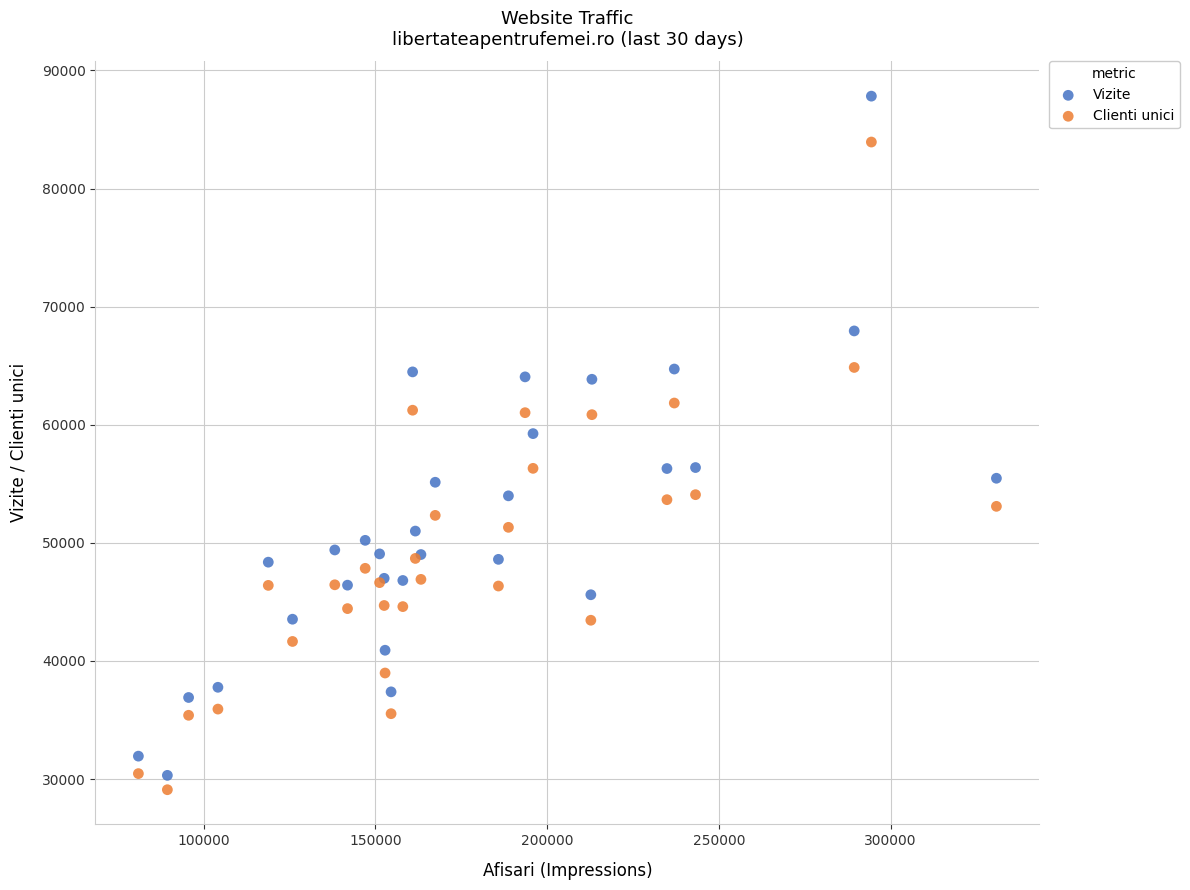

Which series has the largest Y range (max minus min)?

Vizite